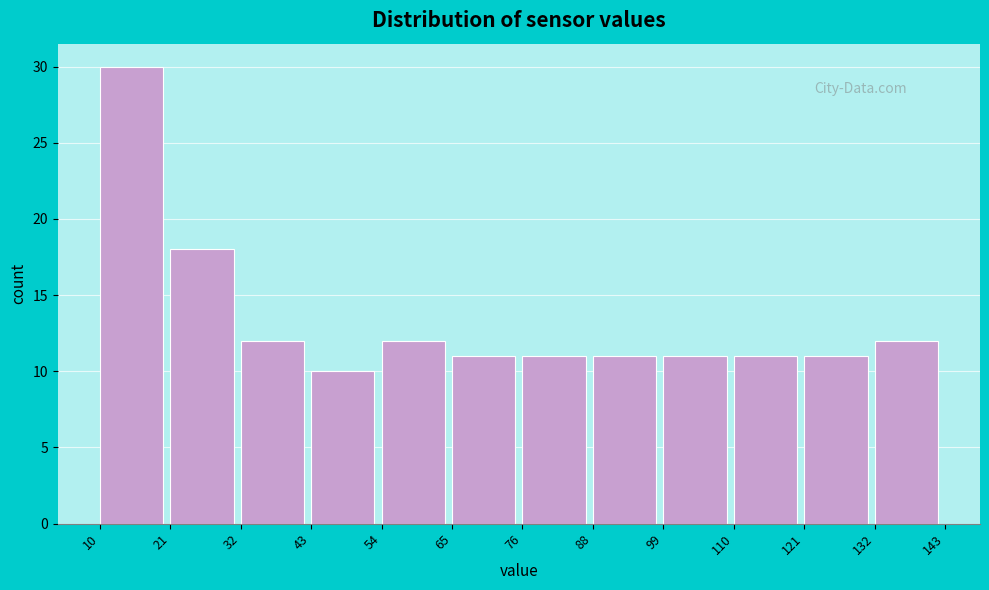

Reading left to right, transcribe this chart: for each bar, give the range it covers on the x-axis and its height. The values are not printed on the chart, so give them approximately, as read against the axis.

10 to 21: 30
21 to 32: 18
32 to 43: 12
43 to 54: 10
54 to 65: 12
65 to 76: 11
76 to 88: 11
88 to 99: 11
99 to 110: 11
110 to 121: 11
121 to 132: 11
132 to 143: 12